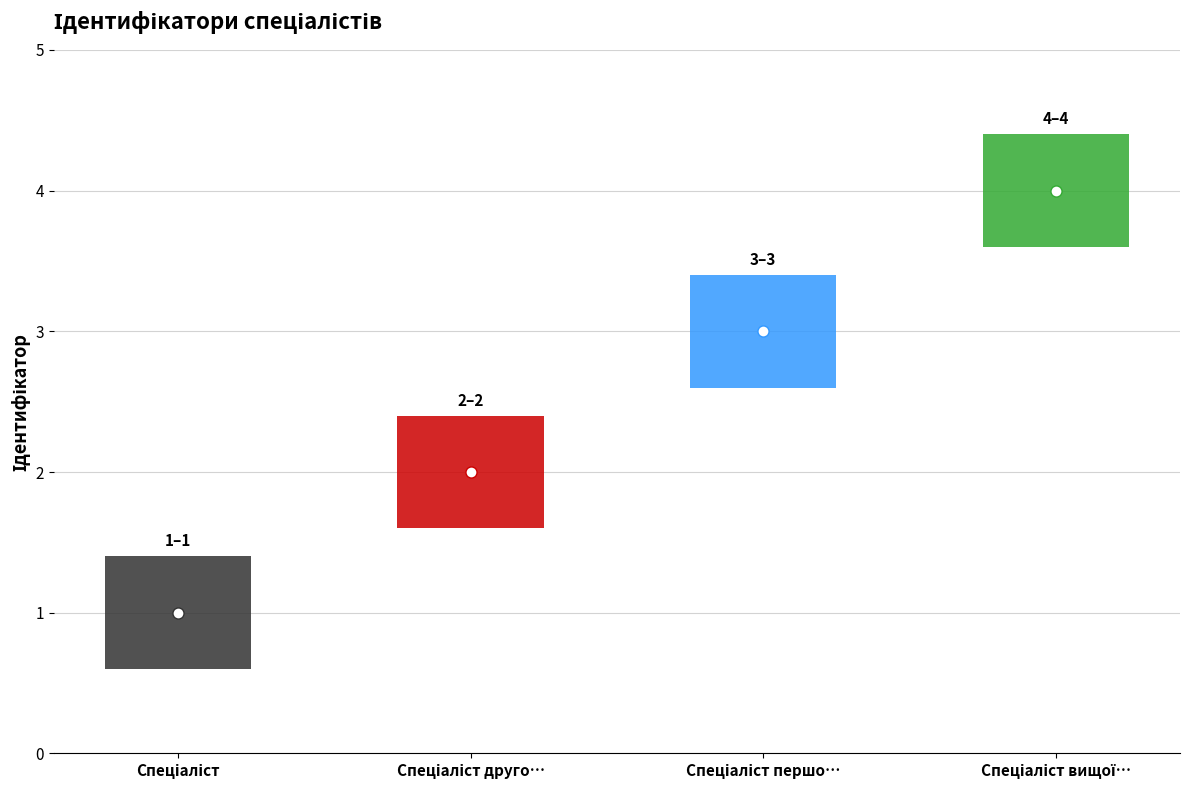

Where is the data nearest to the value 2?

Спеціаліст другої категорії